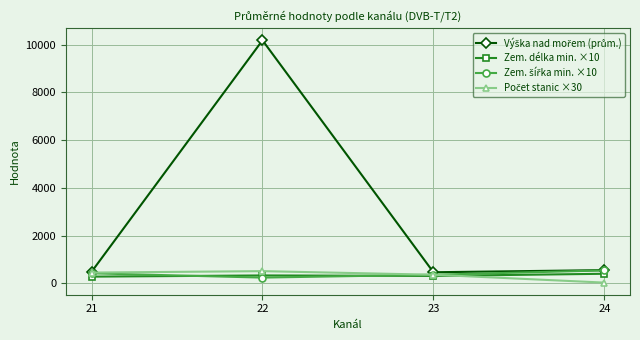

At which category is the sum across all series the highest?

22